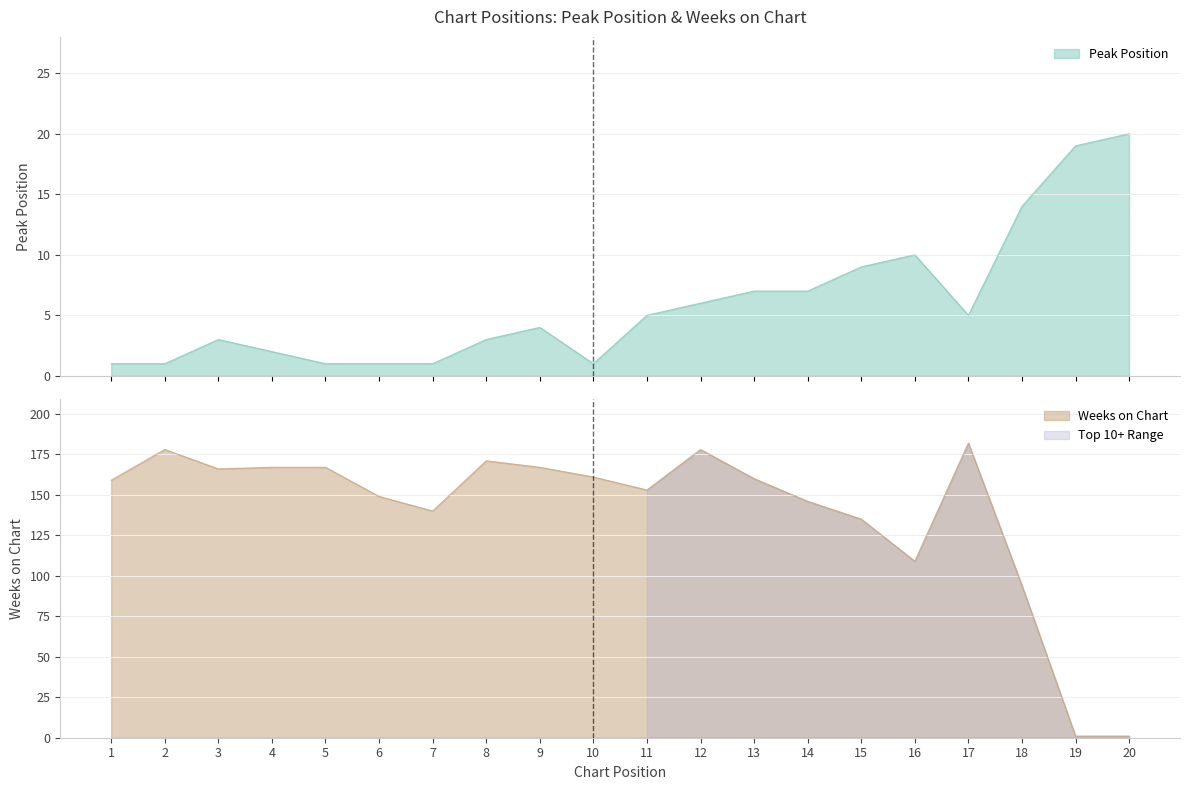

What is the difference between the maximum and minimum values in the Weeks on Chart series?

181